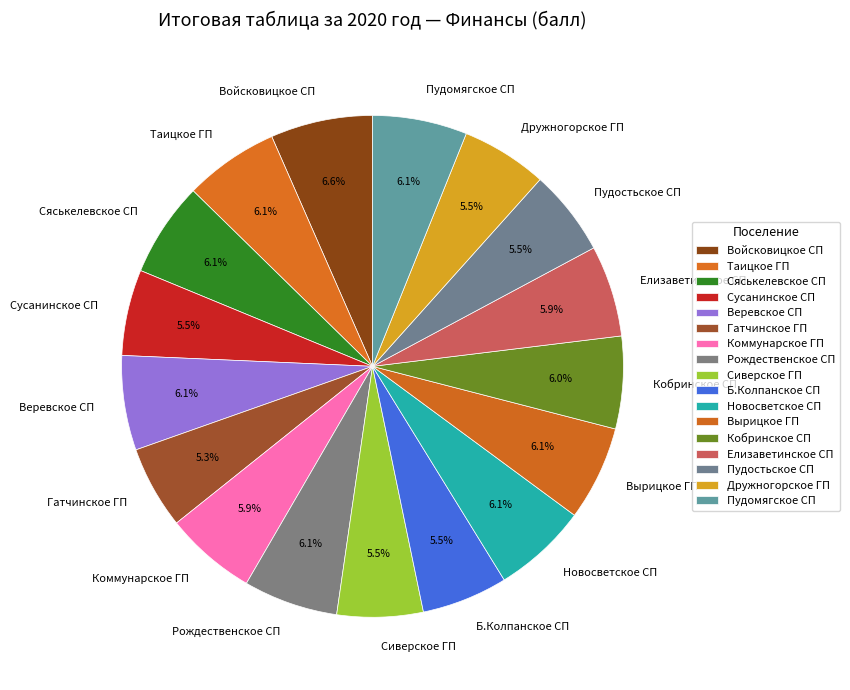

Is there a majority slice in this chart?

No